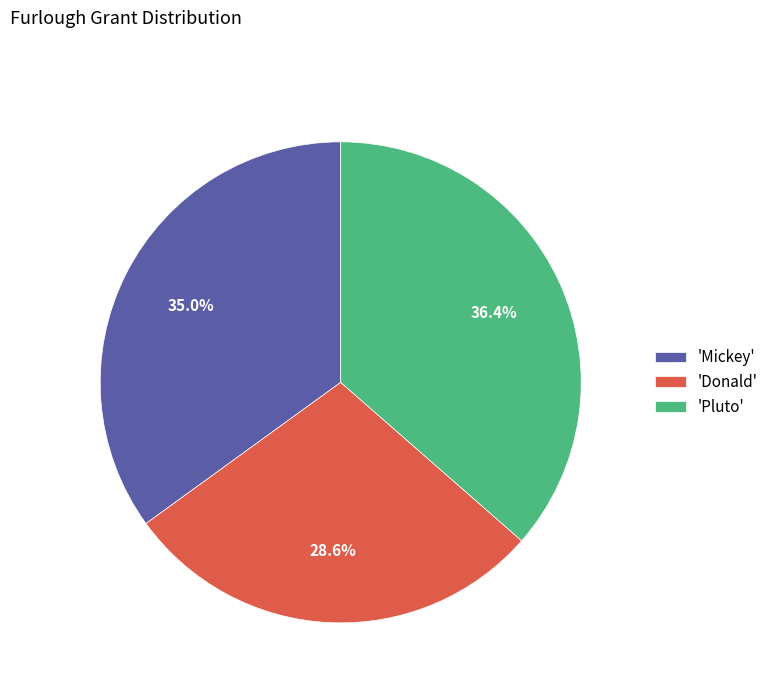

How much of the chart is everything except 'Pluto'?

63.6%